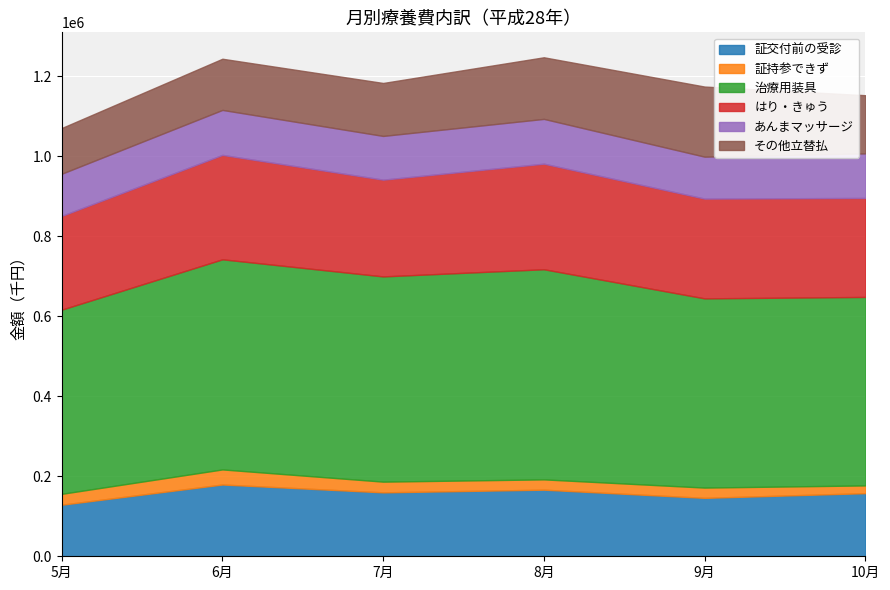

Where does the はり・きゅう series first go above 249421?

6月